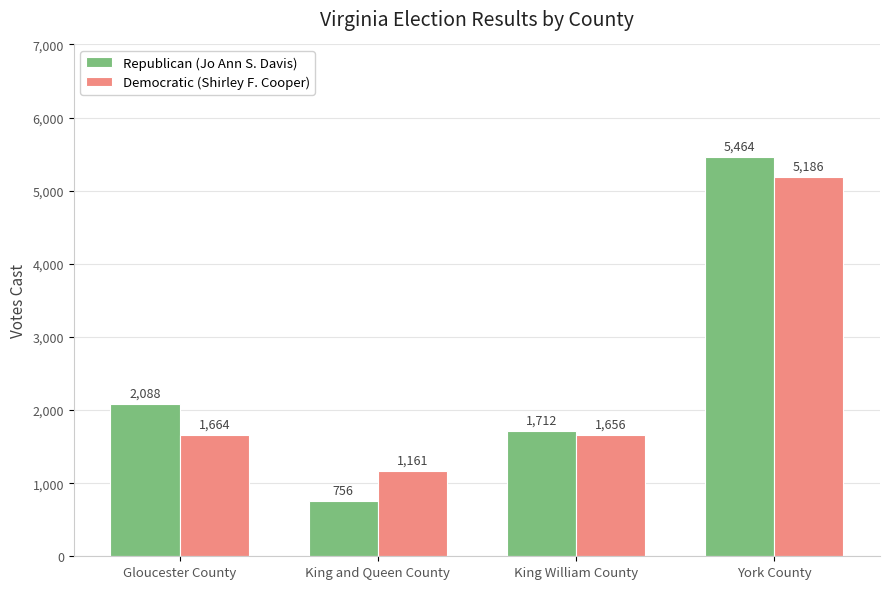

At which category is the sum across all series the highest?

York County